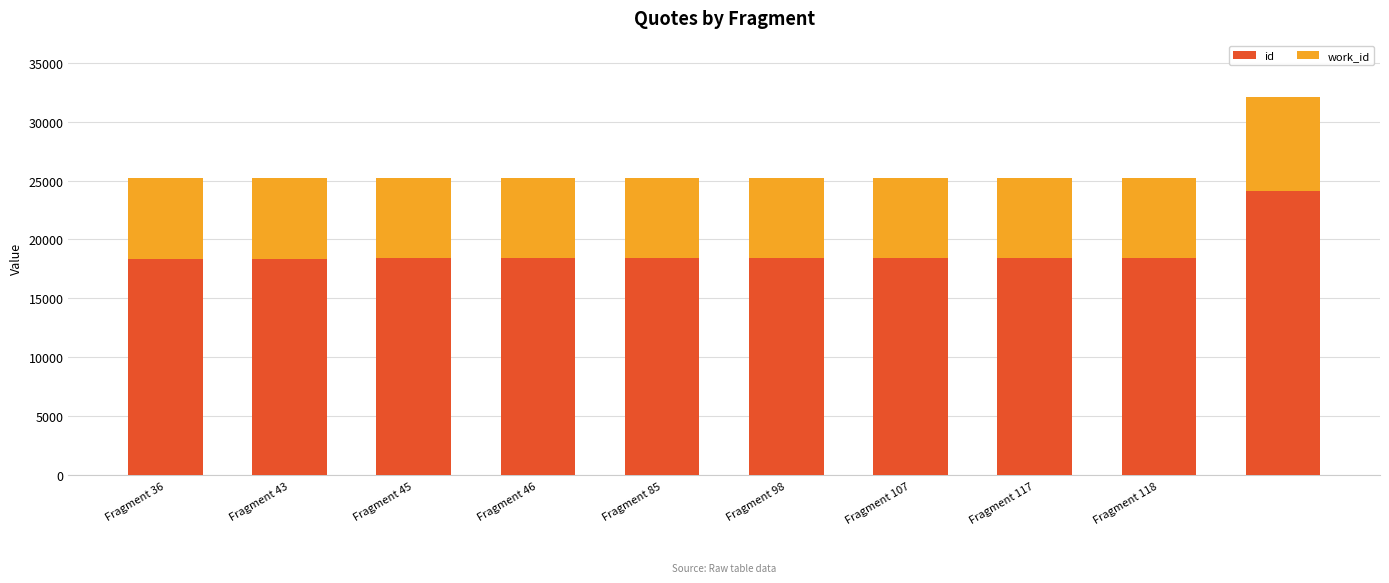

Which series has the widest spread of values?

id